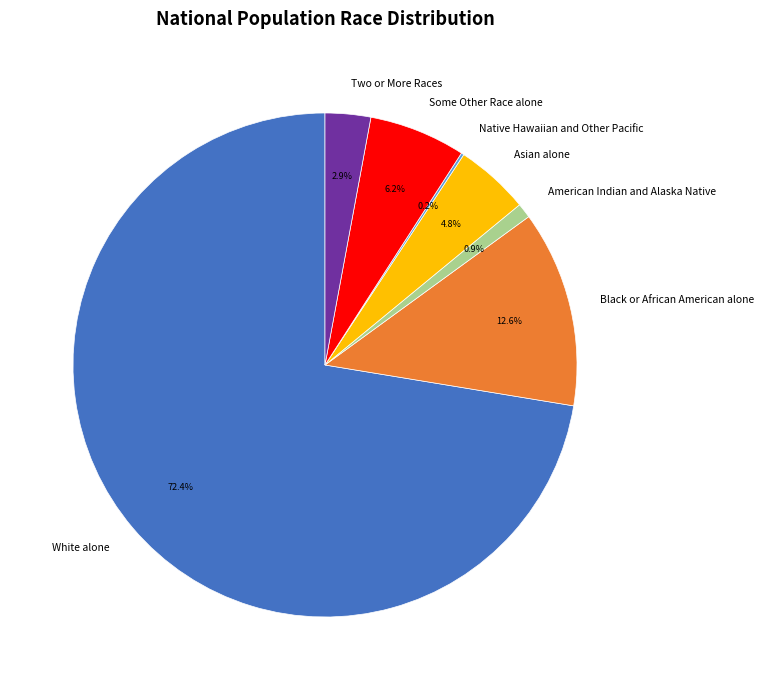

Which category has the biggest portion of the pie?

White alone